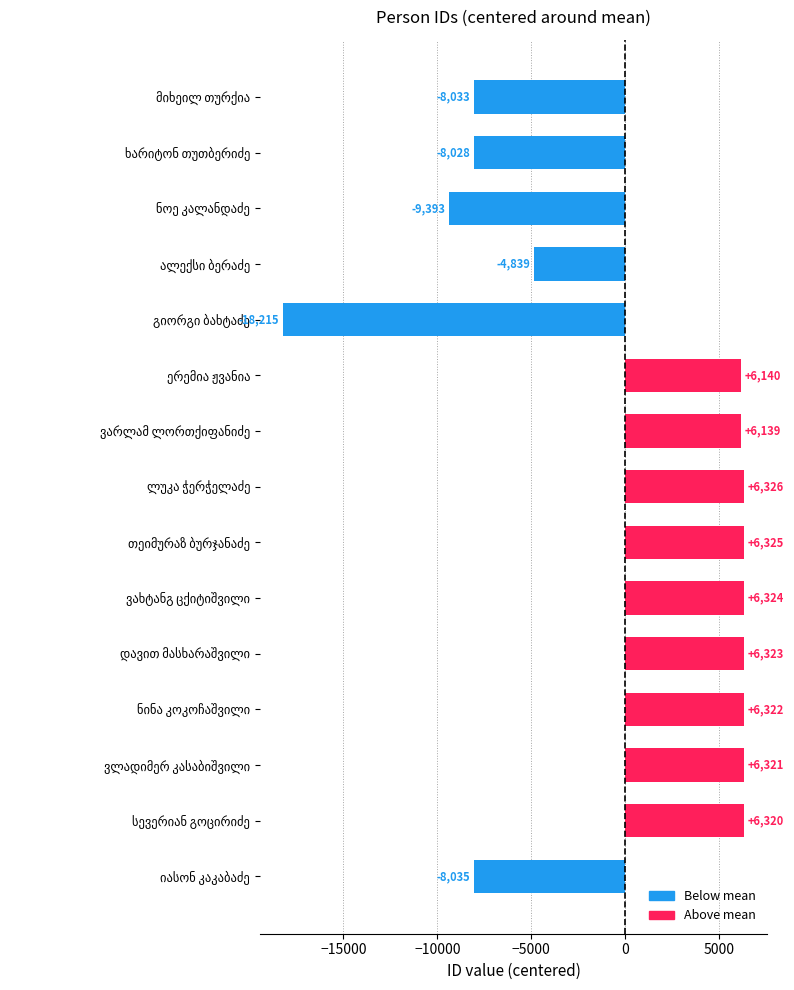

What is the smallest value displayed?

-18214.8